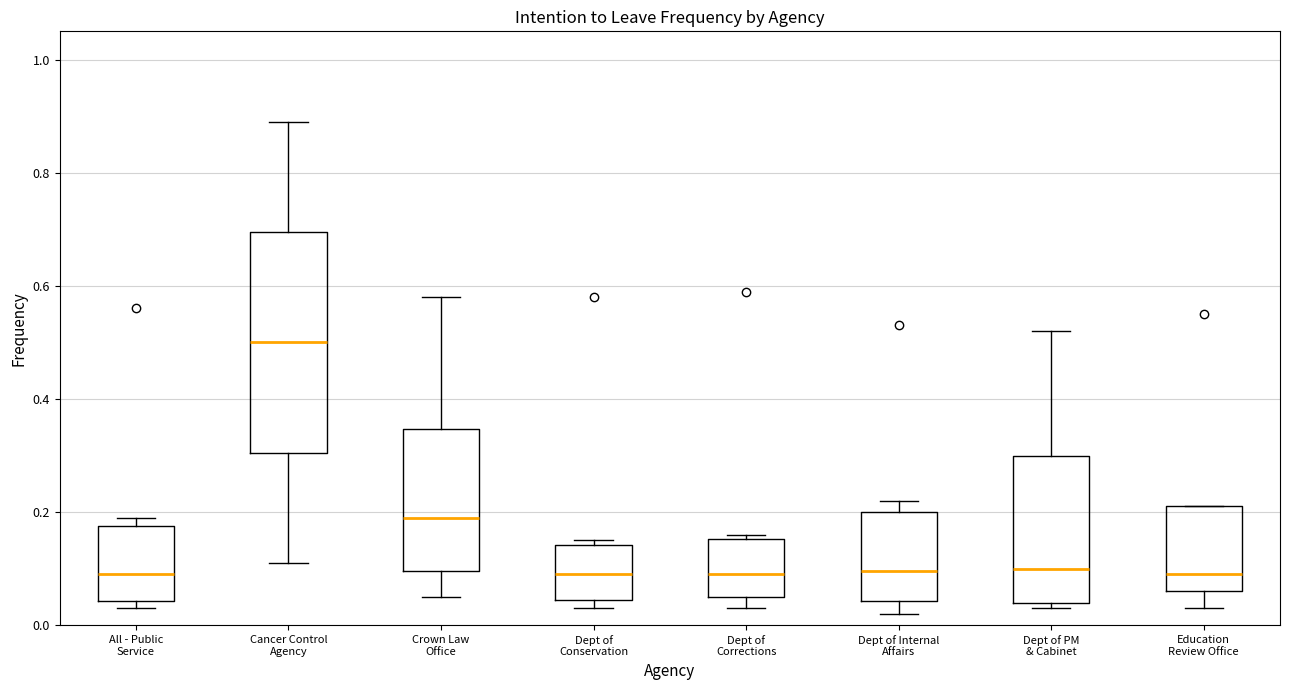

Which box has the highest median line?

Cancer Control Agency